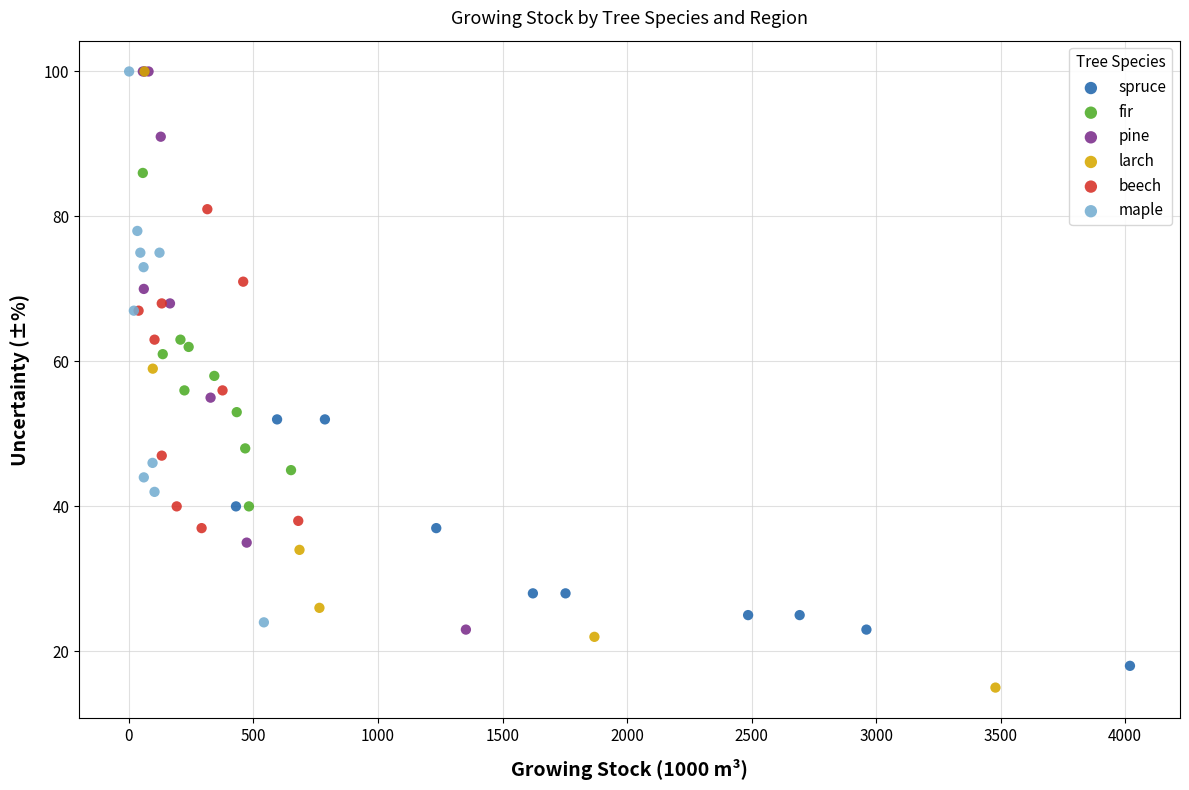

Which series has the widest spread of Y values?

larch